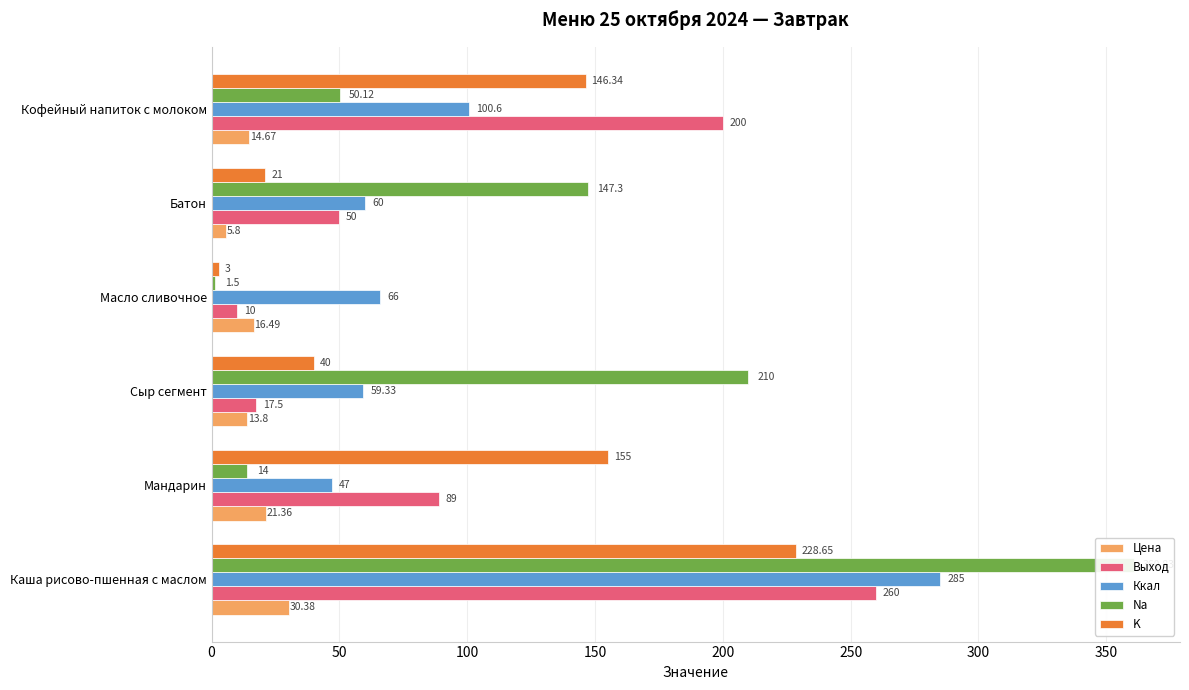

Is it true that K equals 21.0 at Батон?

True